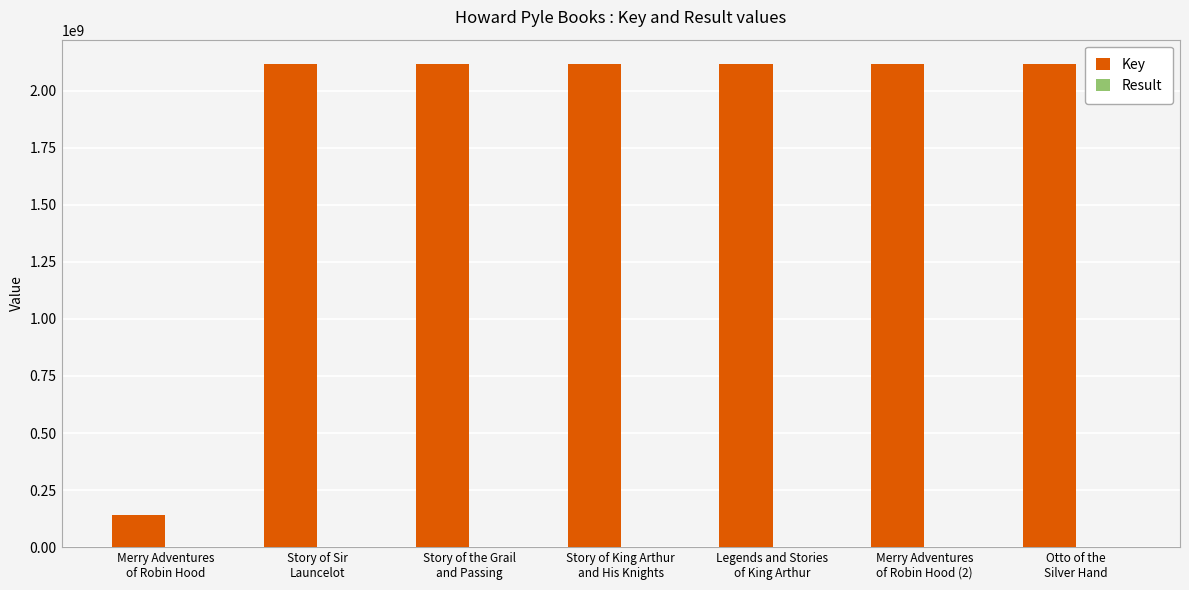

How many series are shown in this chart?

2